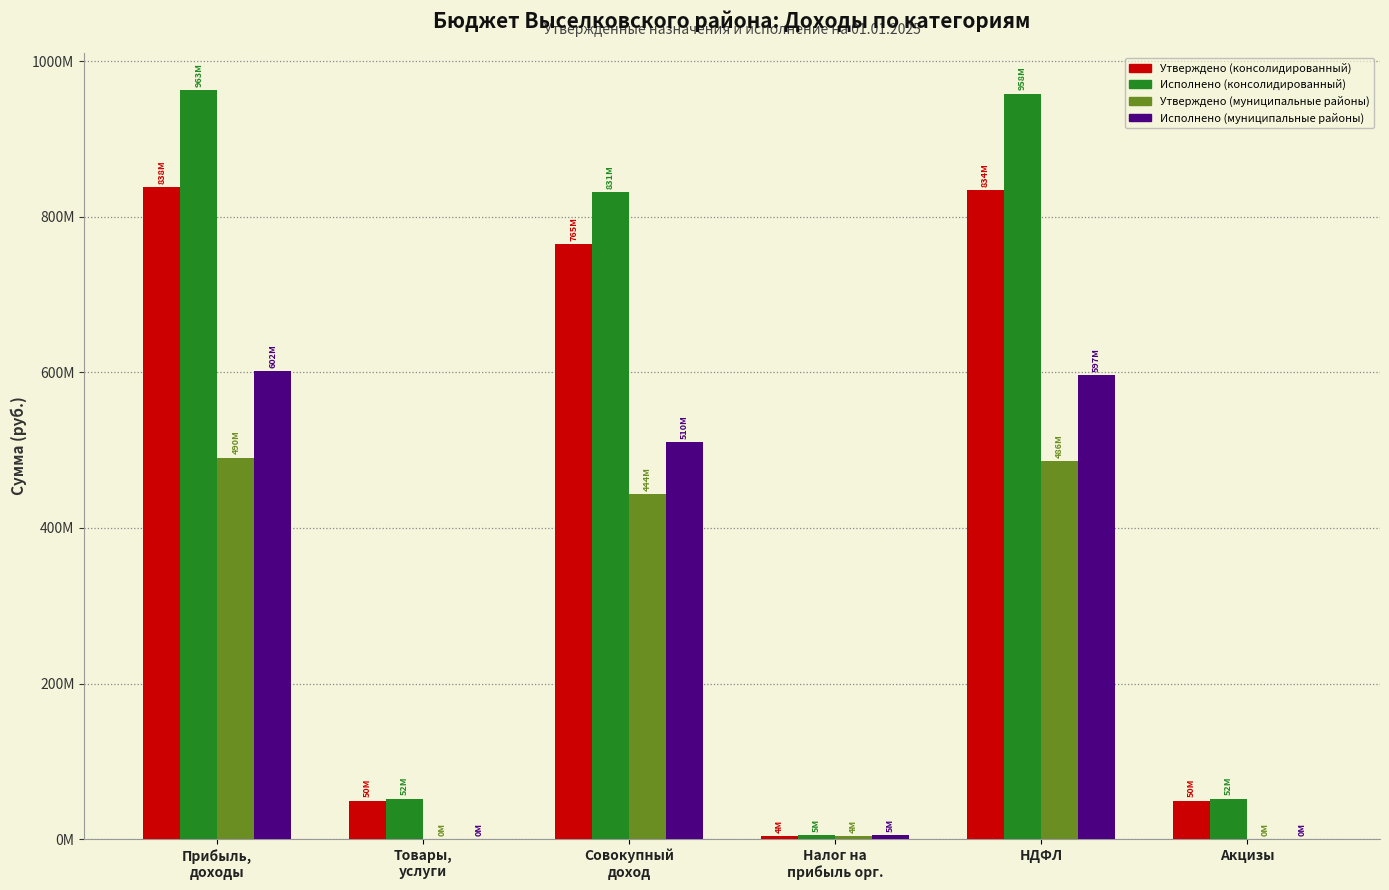

The Исполнено (консолидированный) series shows 618239886.7 at НДФЛ. True or false?

False